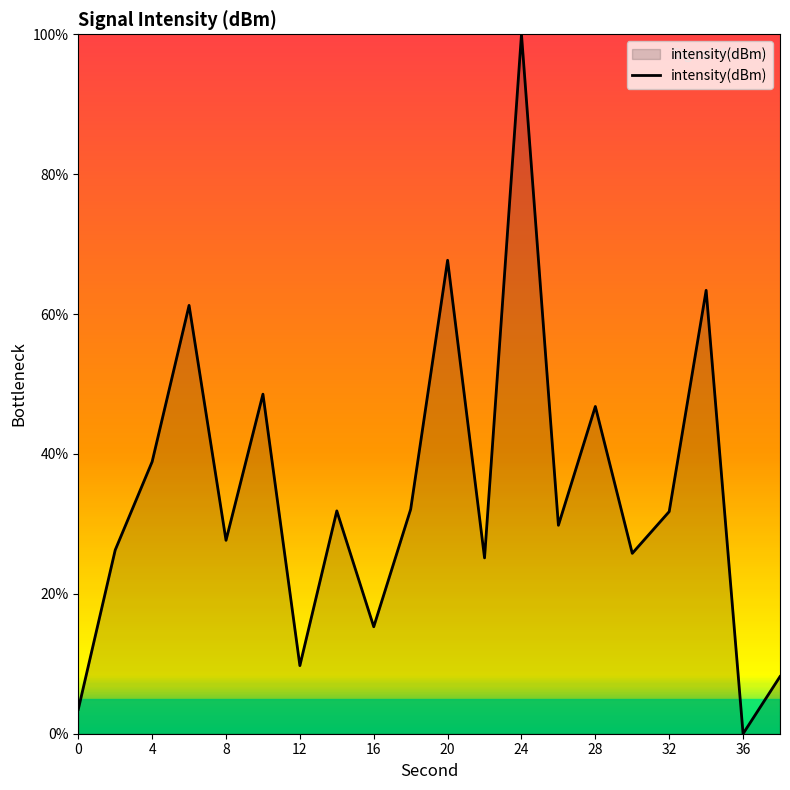

Does the chart have visible grid lines?

No